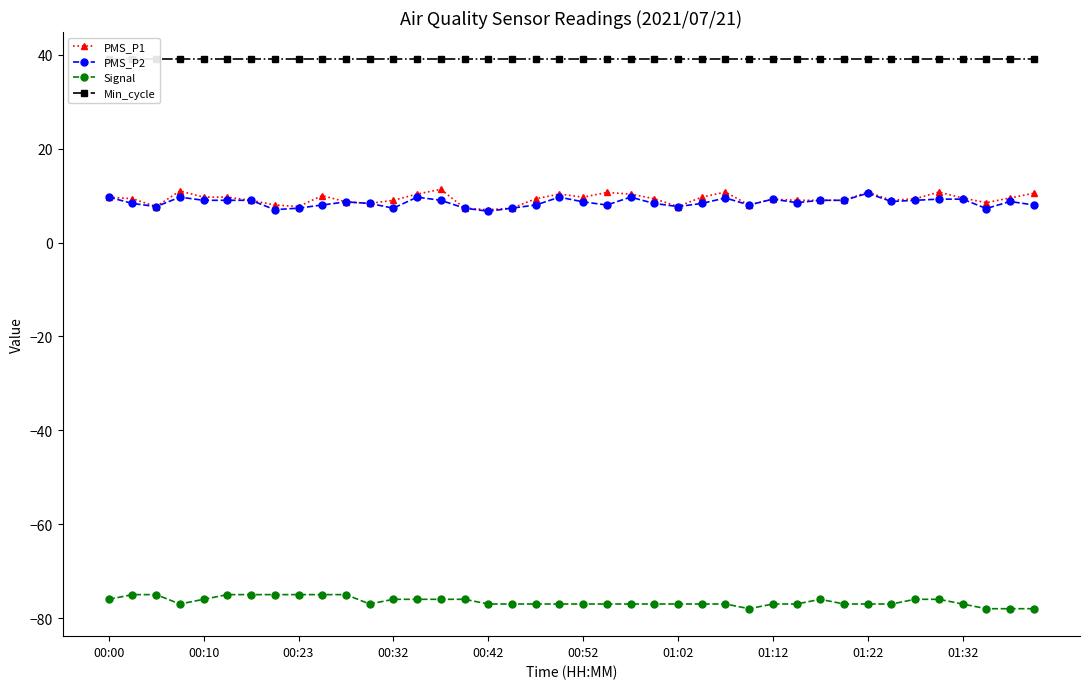

At which category is the sum across all series the highest?

14